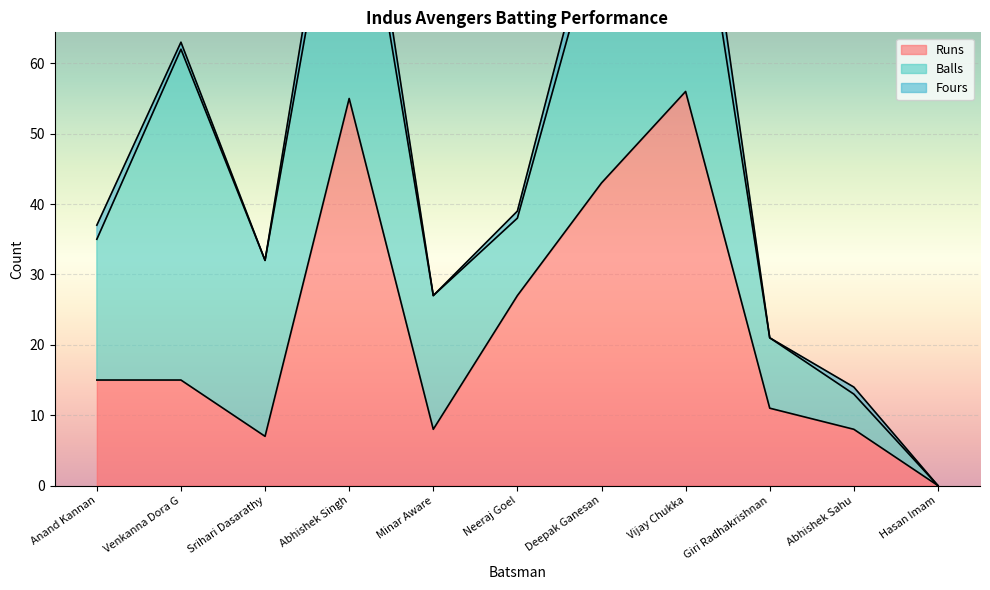

The value of Balls at Srihari Dasarathy is 25. True or false?

True